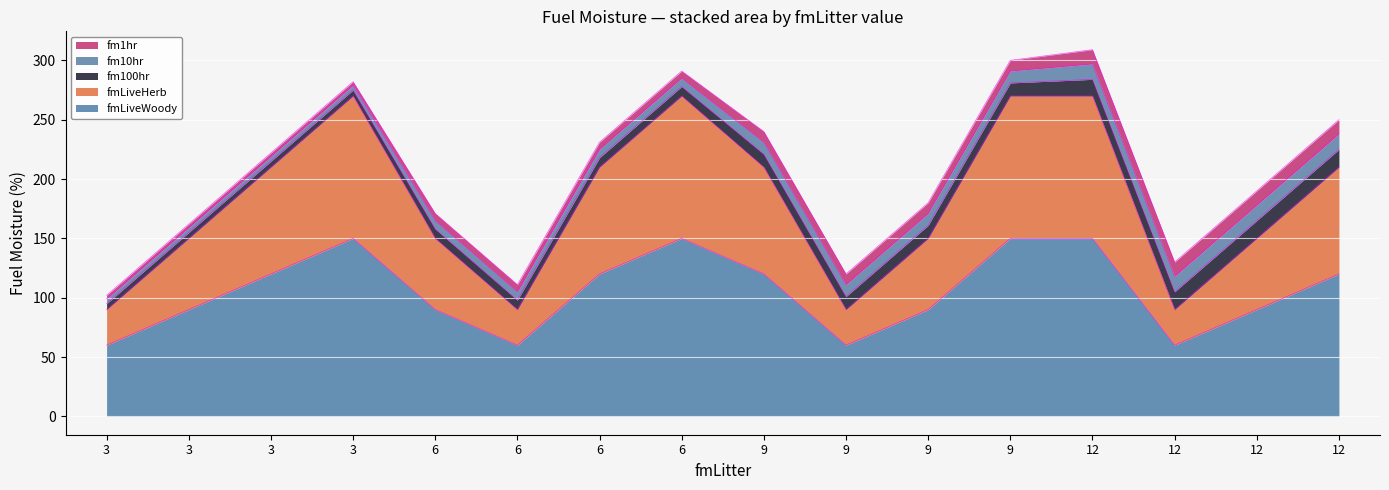

How many lines are shown in the chart?

5